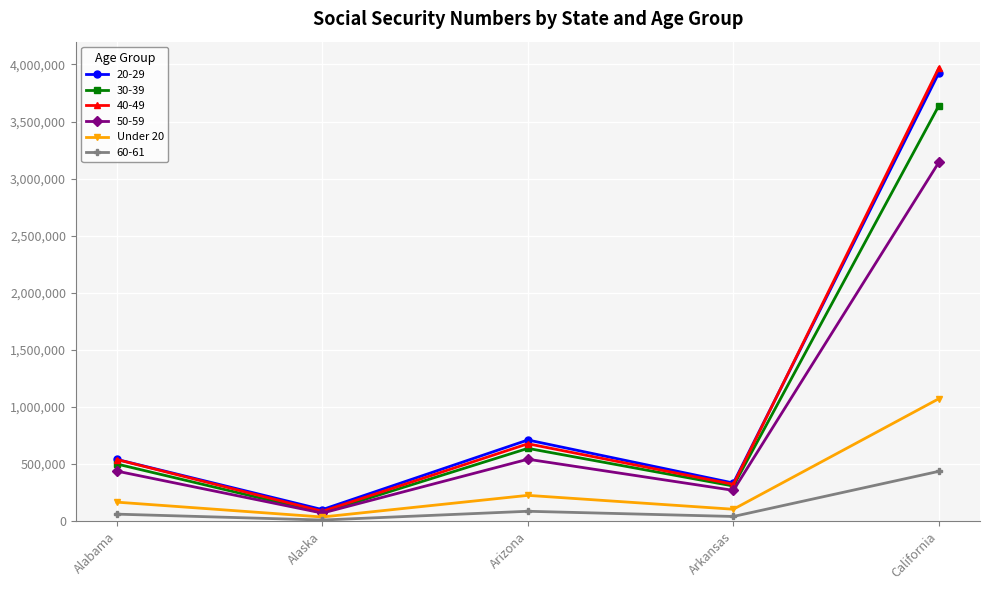

List the labels in order of 40-49 value, smallest first.

Alaska, Arkansas, Alabama, Arizona, California